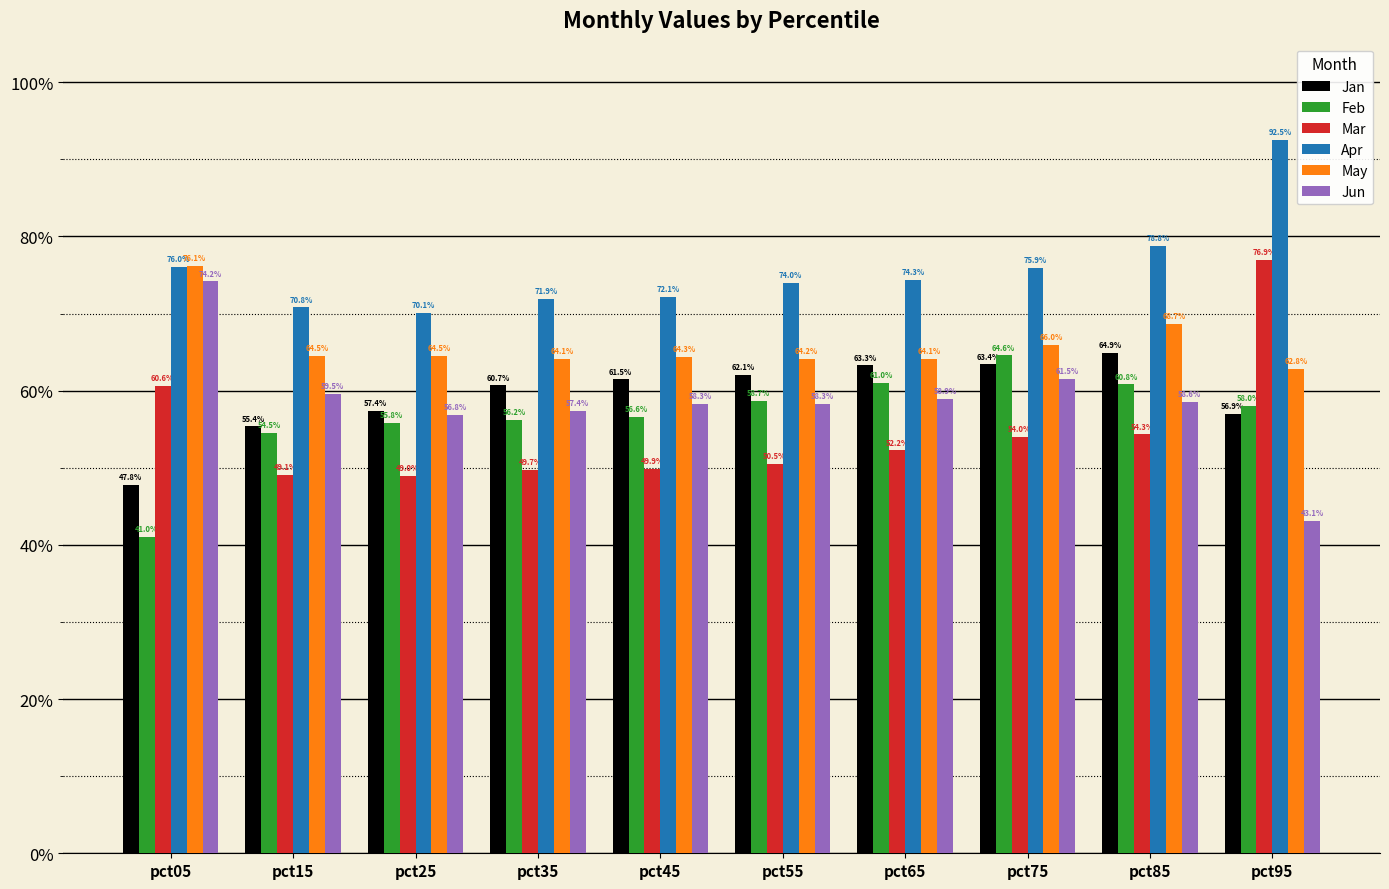

Are the bars grouped side by side (vs. stacked)?

Yes